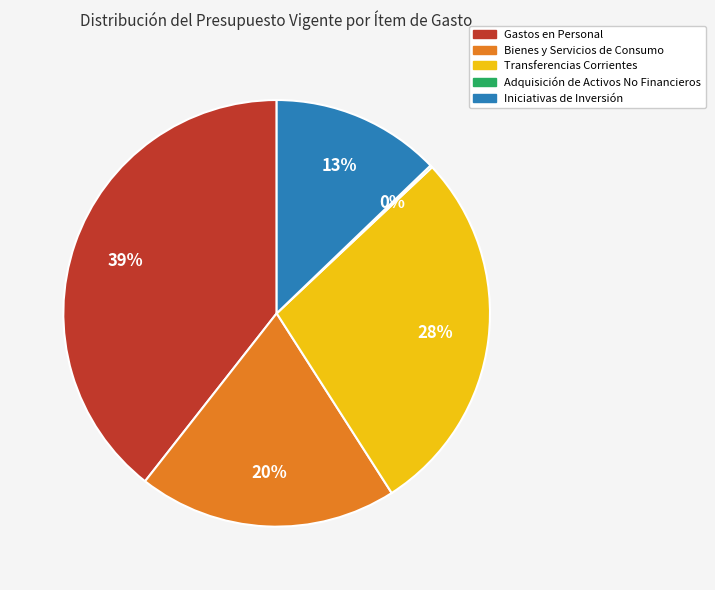

To the nearest percent, what is the average slice percentage?

20%